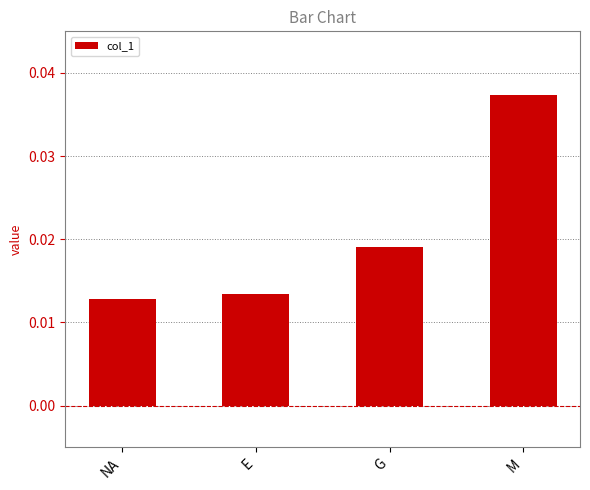

How many values are between 0 and 1?

4